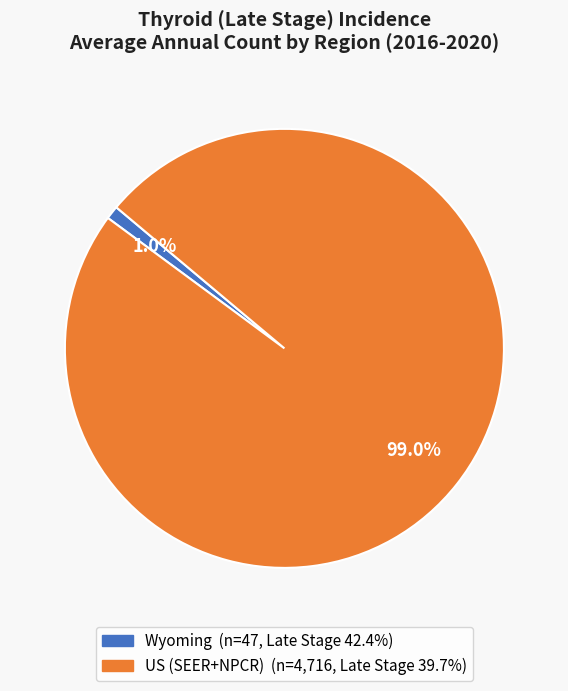

What is the majority slice?

US (SEER+NPCR)